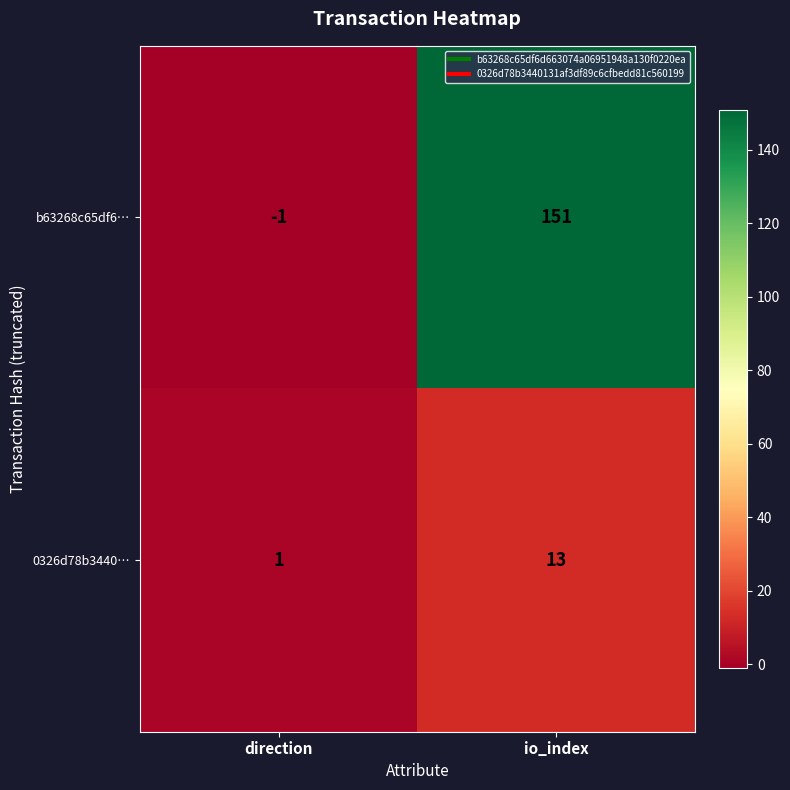

Reading left to right, extract all data points from this chart.

b63268c65df6…: direction=-1	io_index=151
0326d78b3440…: direction=1	io_index=13